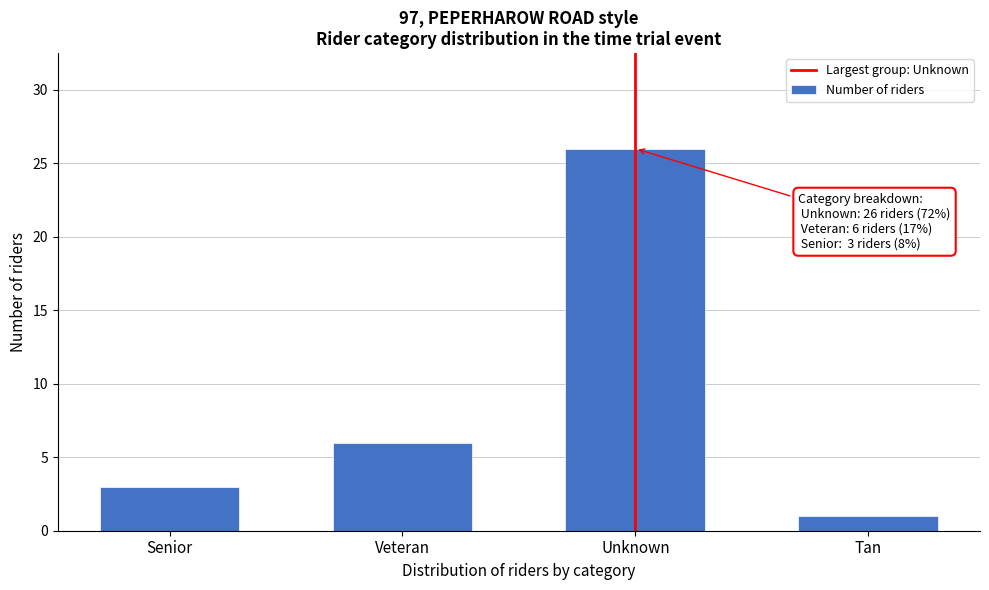

Reading left to right, extract all data points from this chart.

3	6	26	1